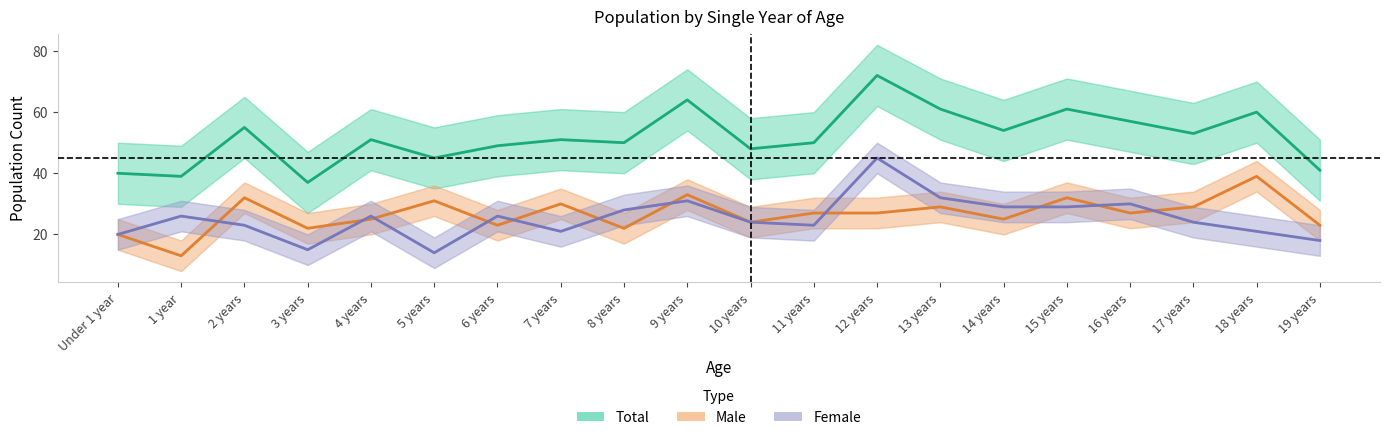

True or false: Female and Total intersect in this chart.

False